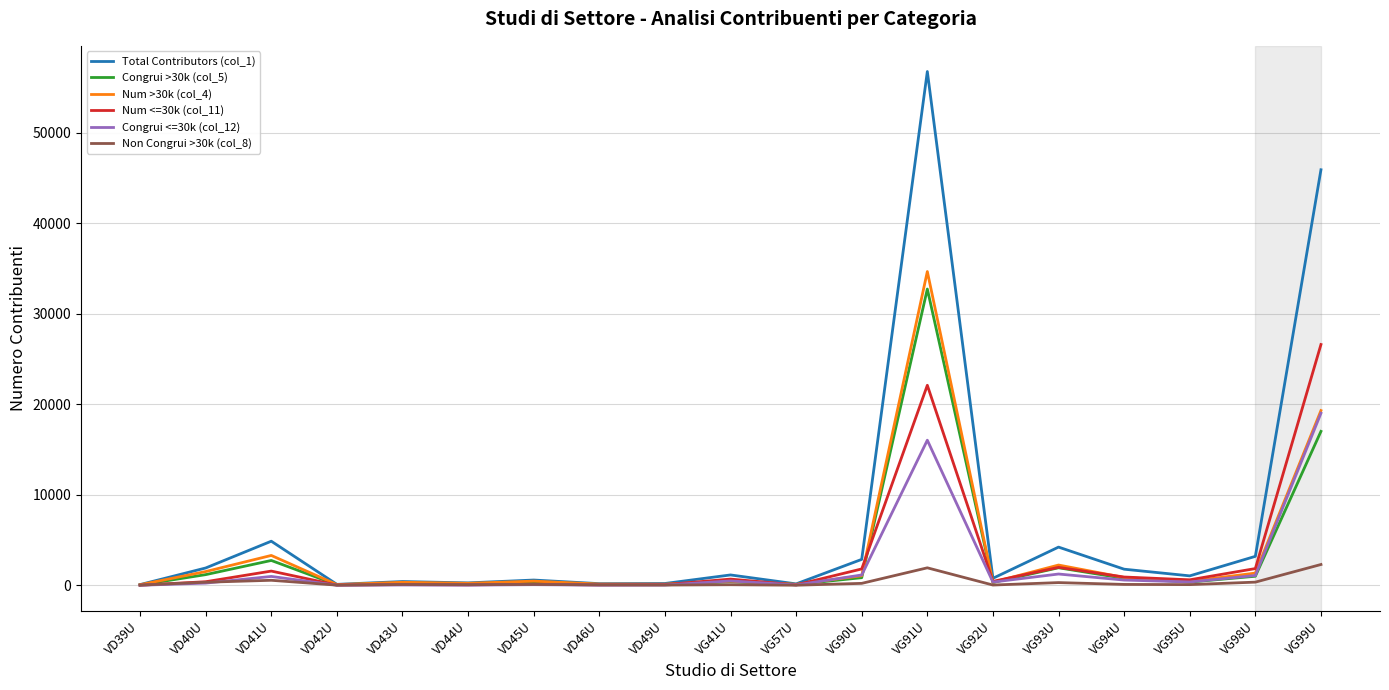

How many series are shown in this chart?

6